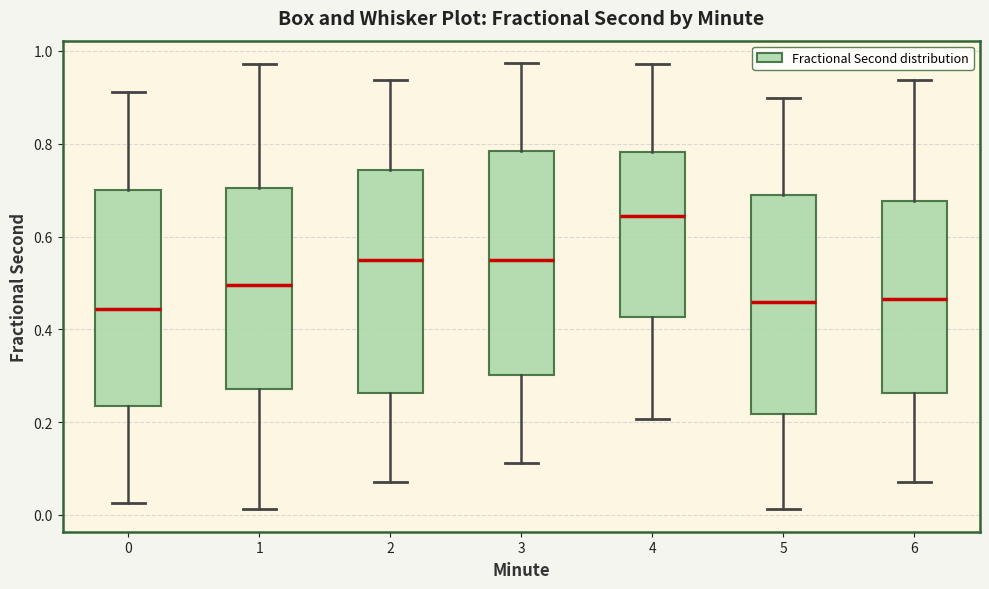

Where does the median line of the box at x = 6 sit on the y-axis? The values are not printed on the chart, so give them approximately, as read against the axis.

0.46